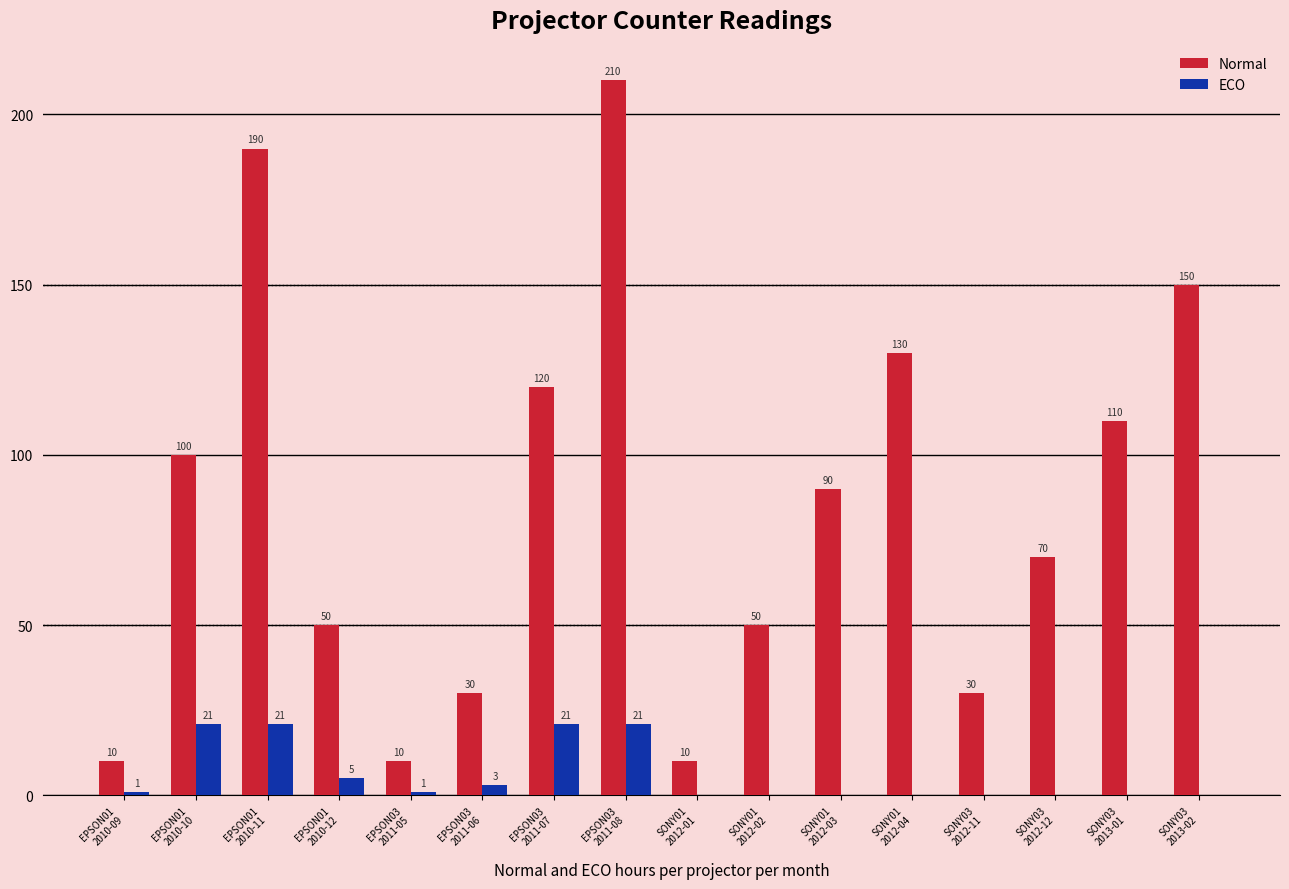

How many positive values does the ECO series have?

8